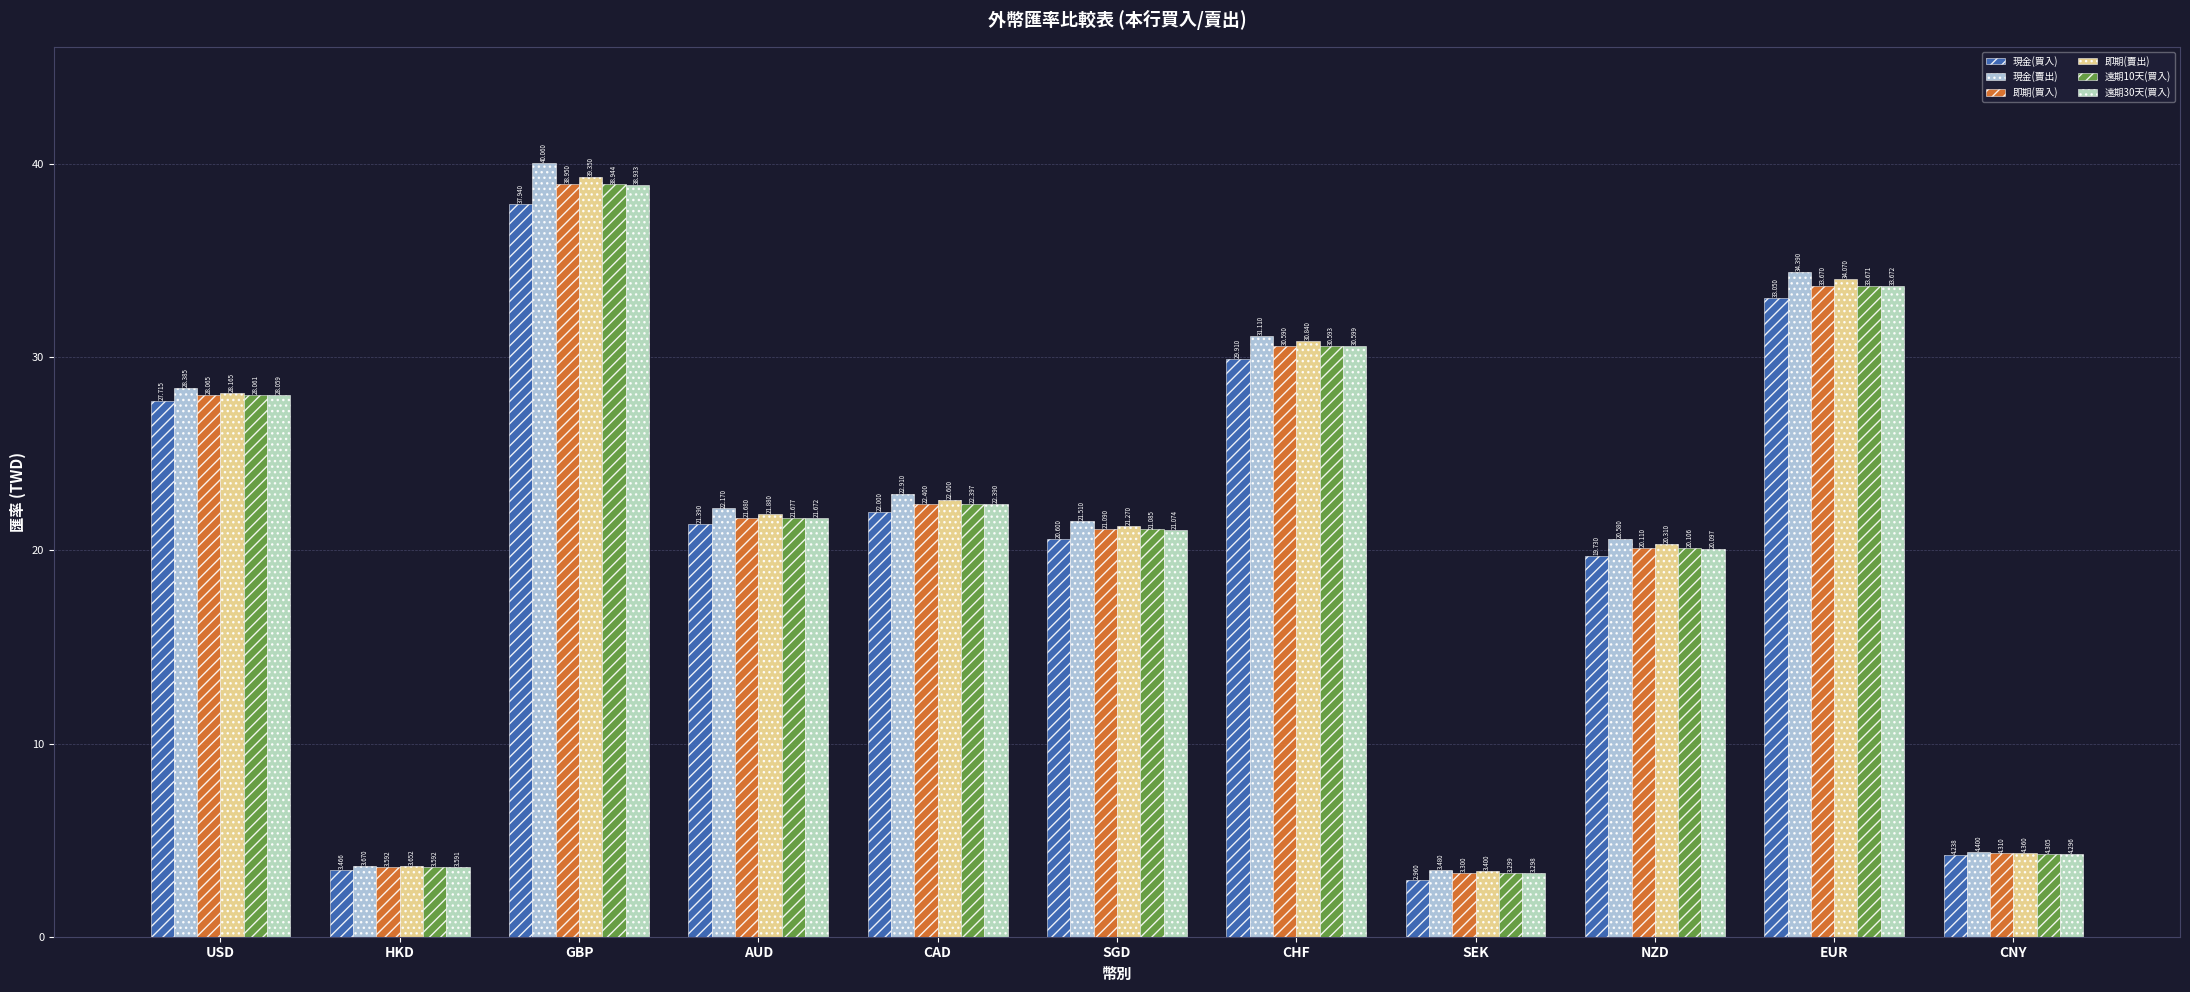

Which series has the largest range (max minus min)?

現金(賣出)